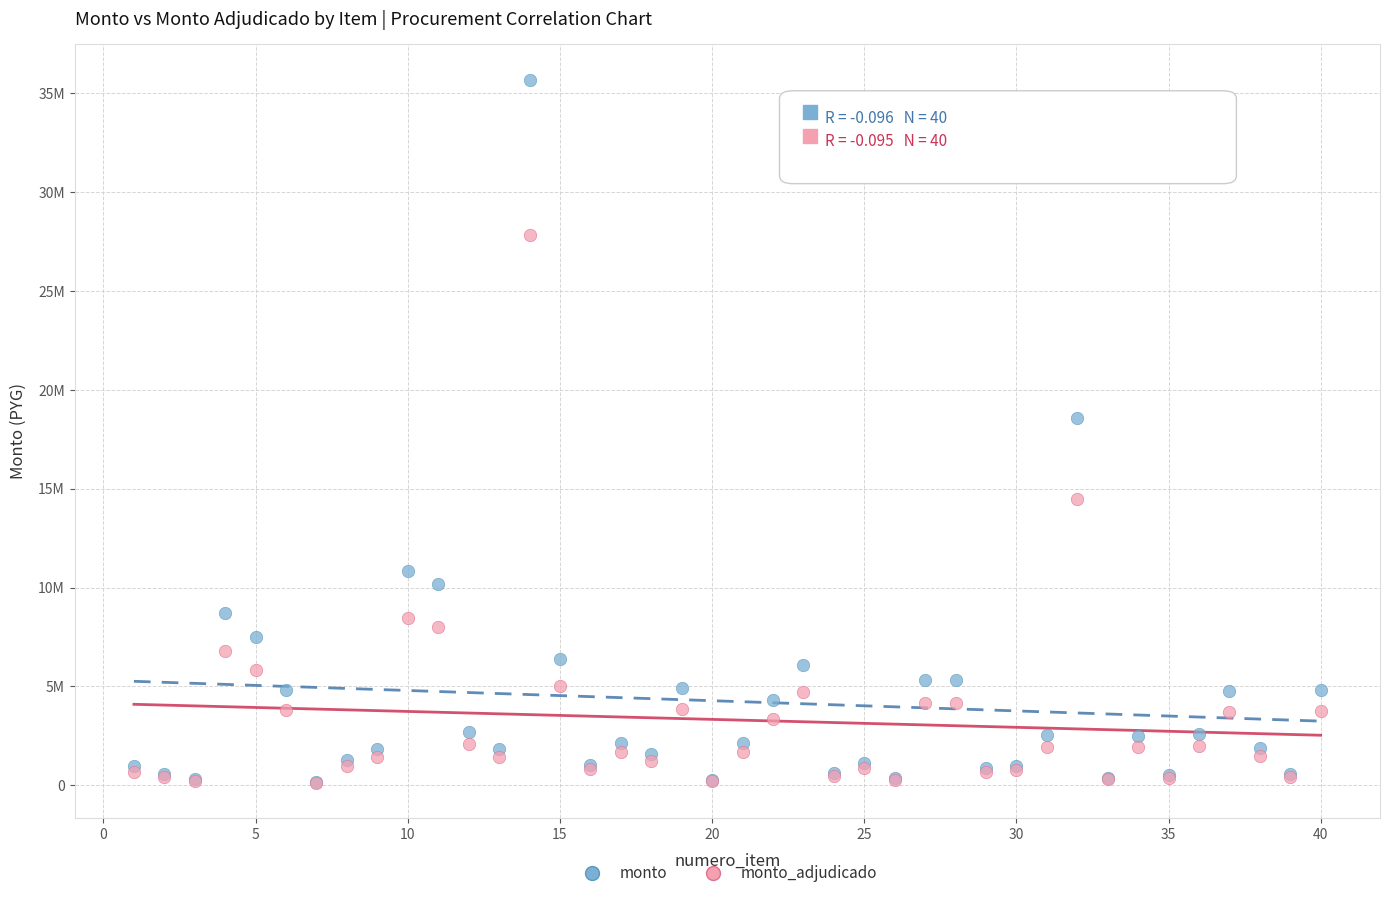

What are all the series names shown in the legend?

monto, monto_adjudicado